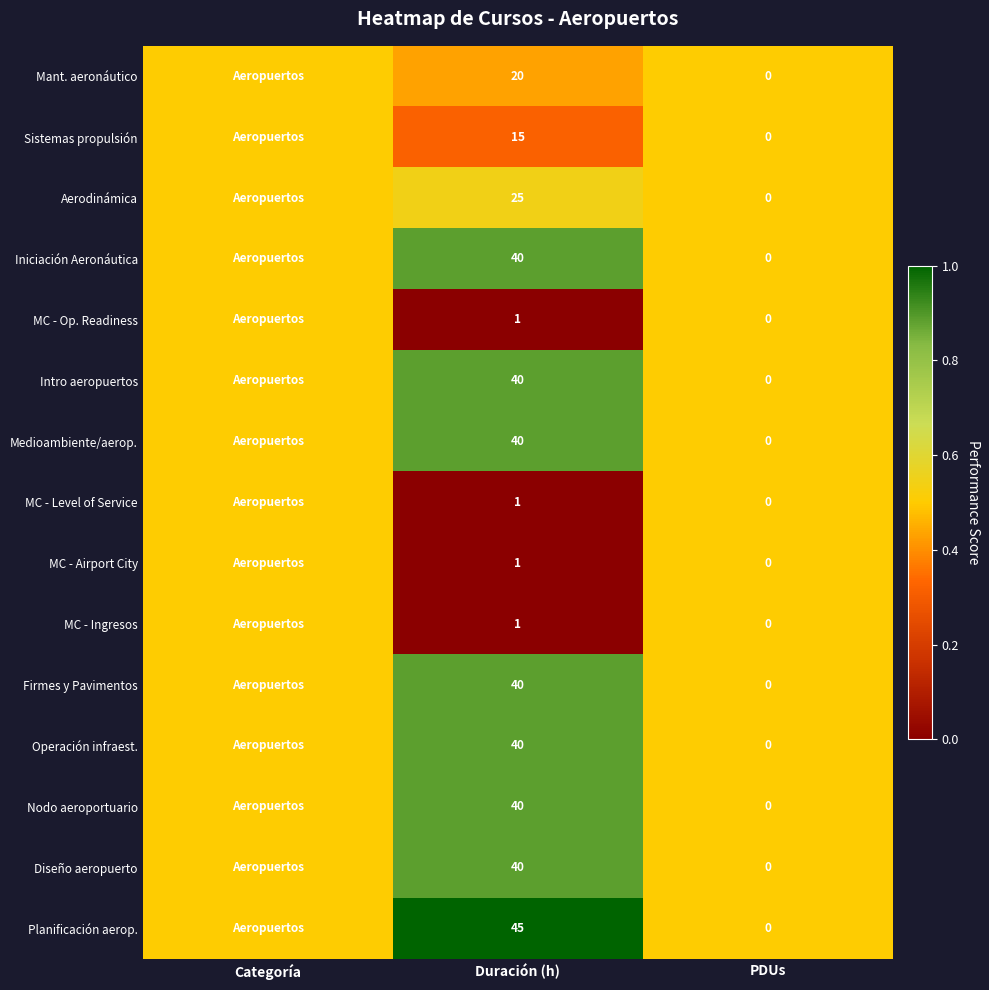

What is the sum of the MC - Ingresos values at Duración (h) and PDUs?

1.0